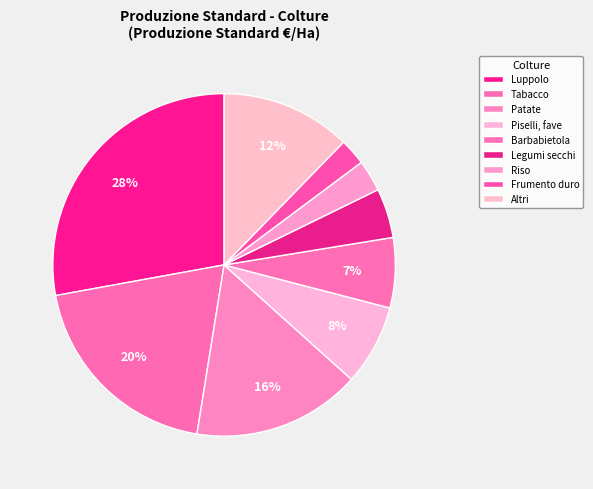

Count the number of slices in the pie.

9